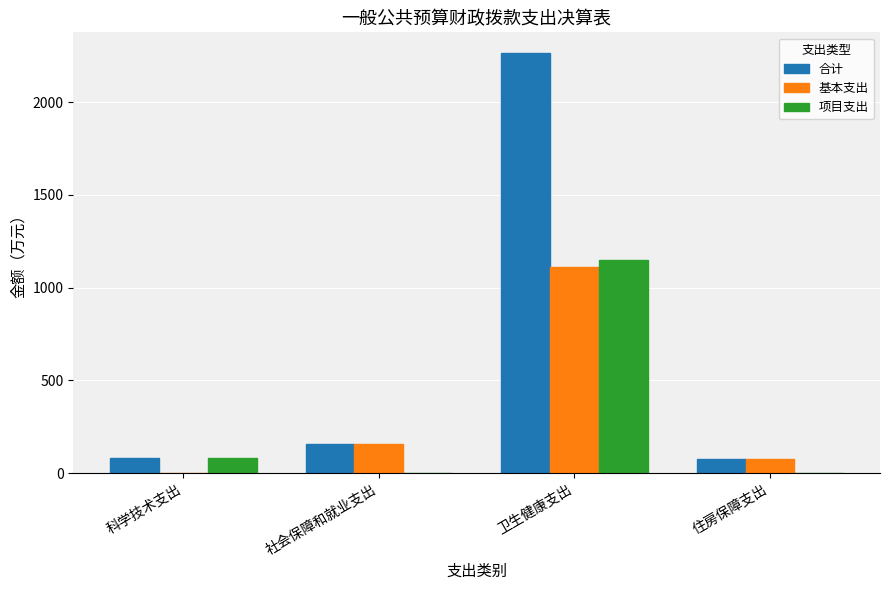

Which series changed the most between 社会保障和就业支出 and 卫生健康支出?

合计